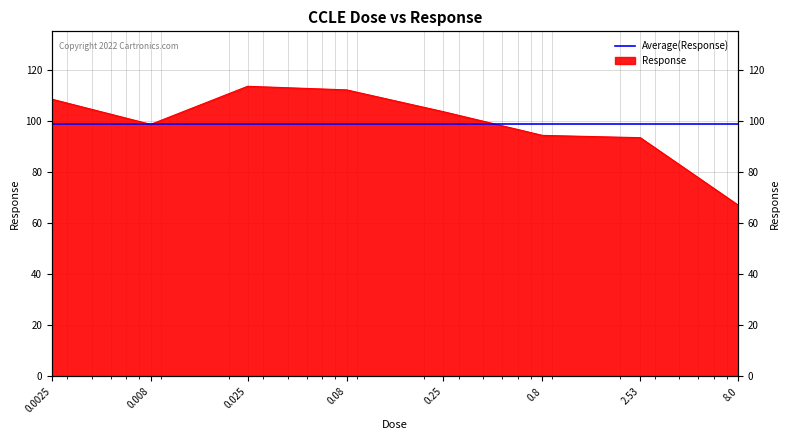

The value at 0.008 is 161.8. True or false?

False